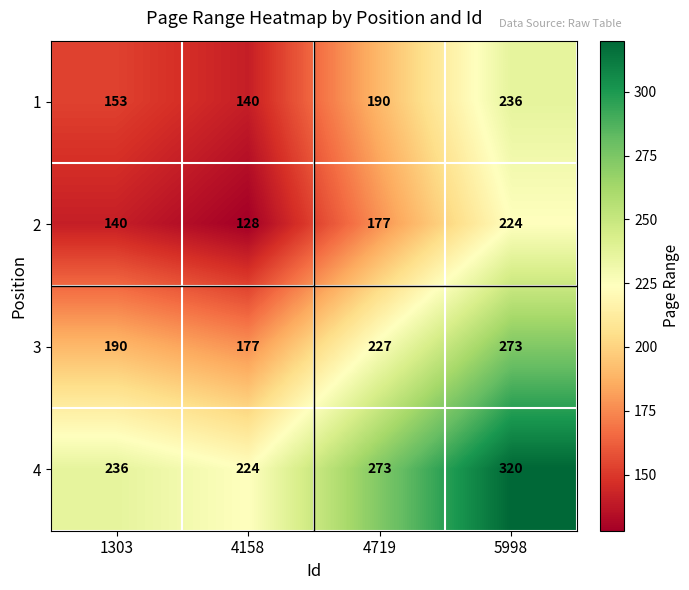

What is the difference between the highest and lowest values at 1303?

96